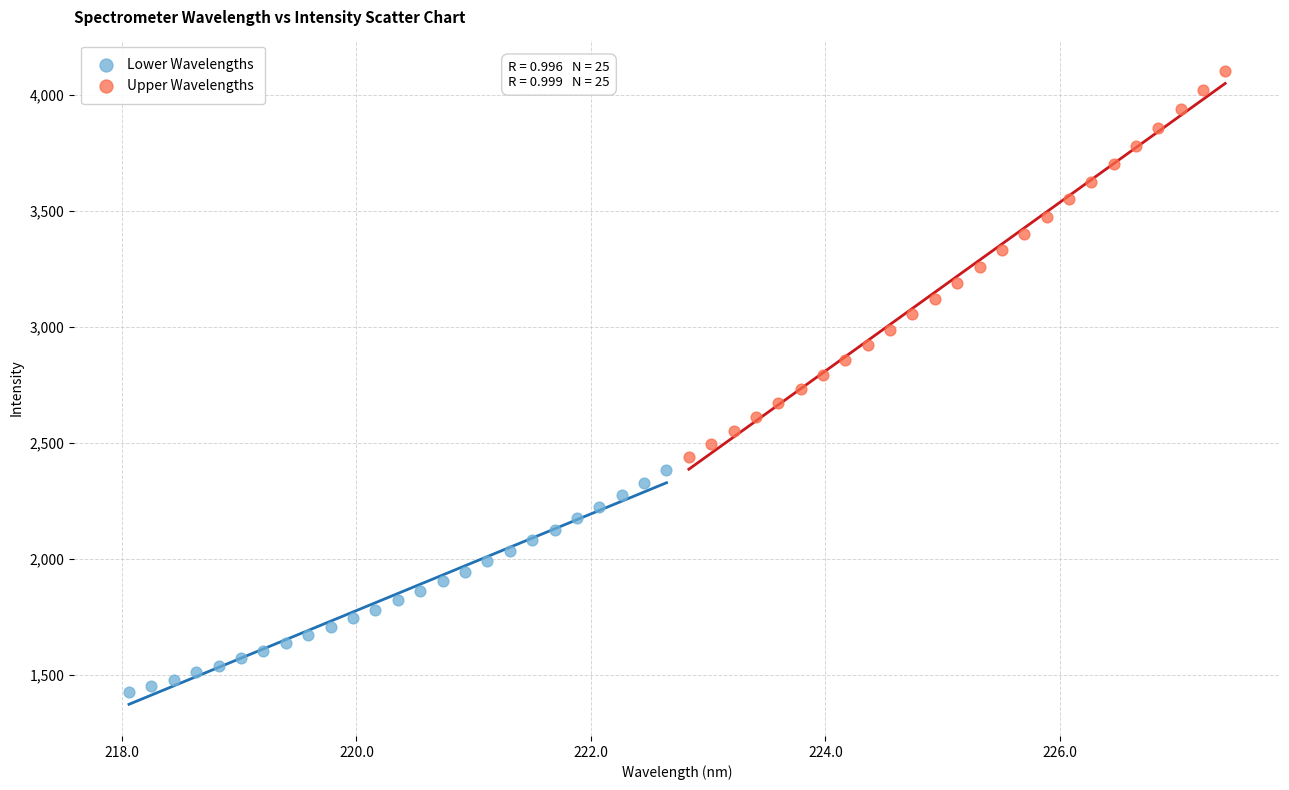

Which series reaches the minimum Y coordinate?

Lower Wavelengths